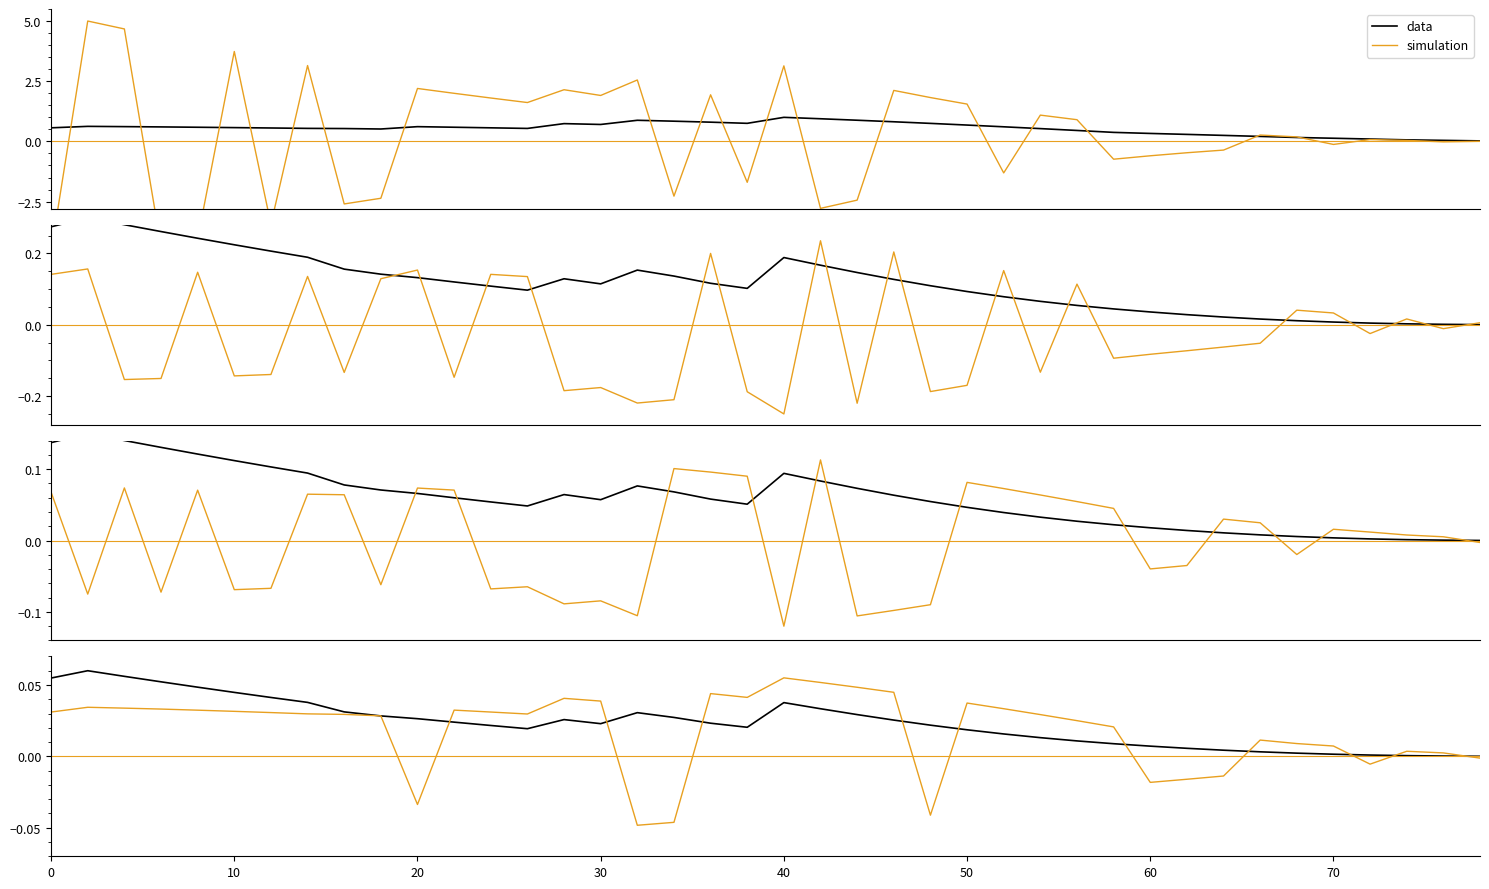

What is the label of the 17th point from the left?

16